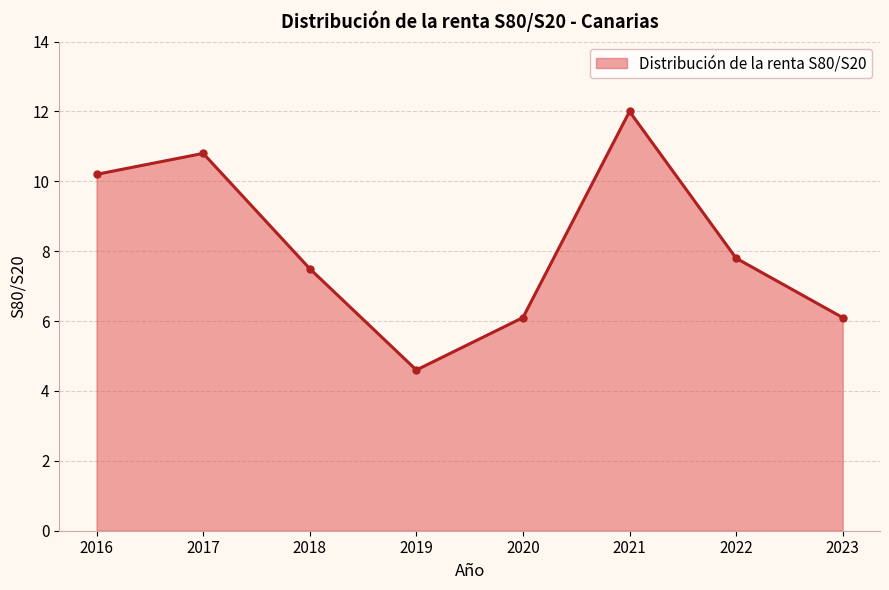

How many data points does each series have?

8